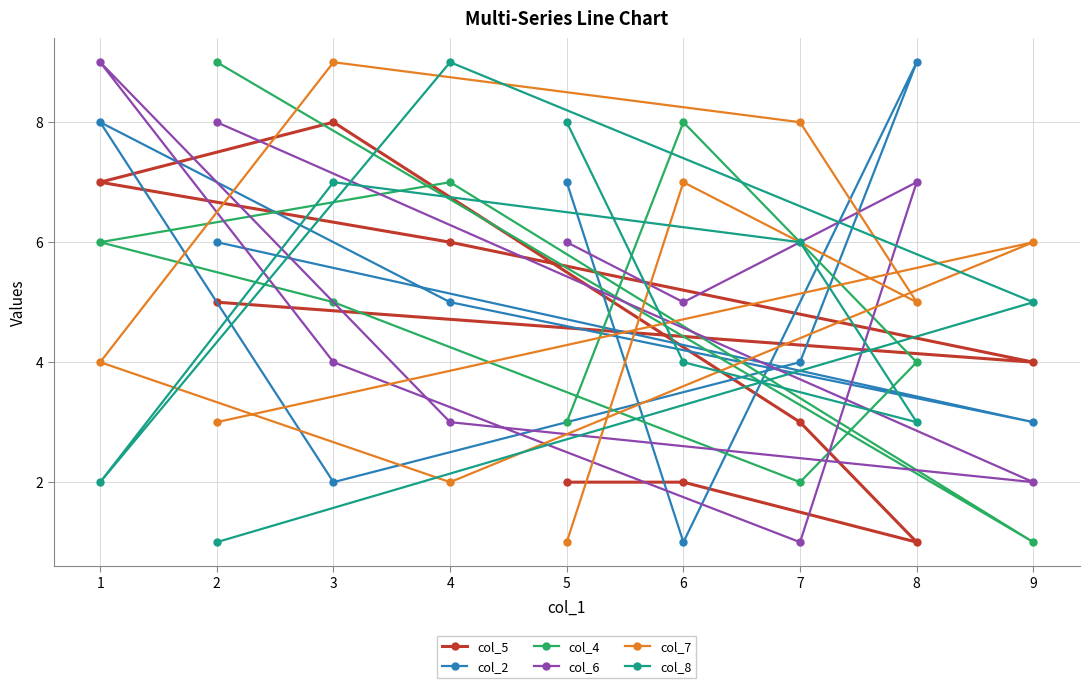

Does the chart have visible grid lines?

Yes